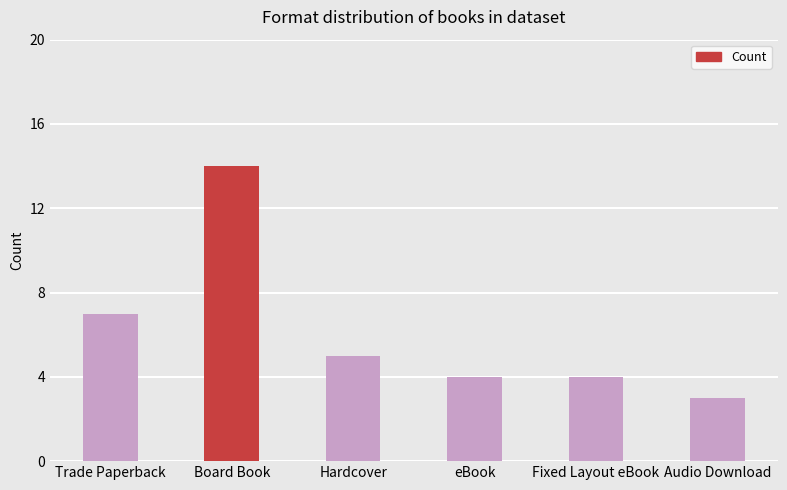

What is the sum of the values at Trade Paperback and Board Book?

21